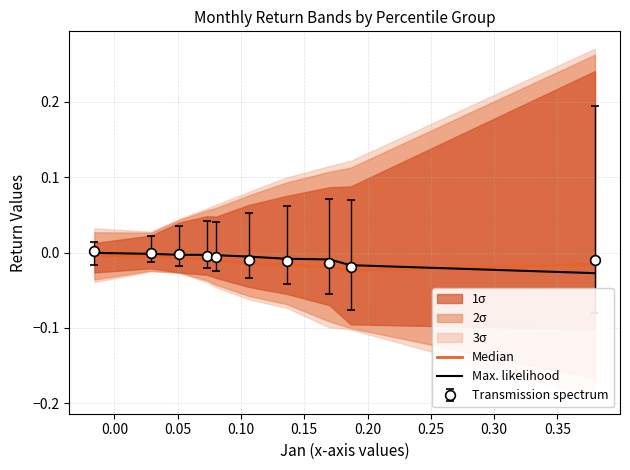

How many intersections are there between Max. likelihood and Median?

1